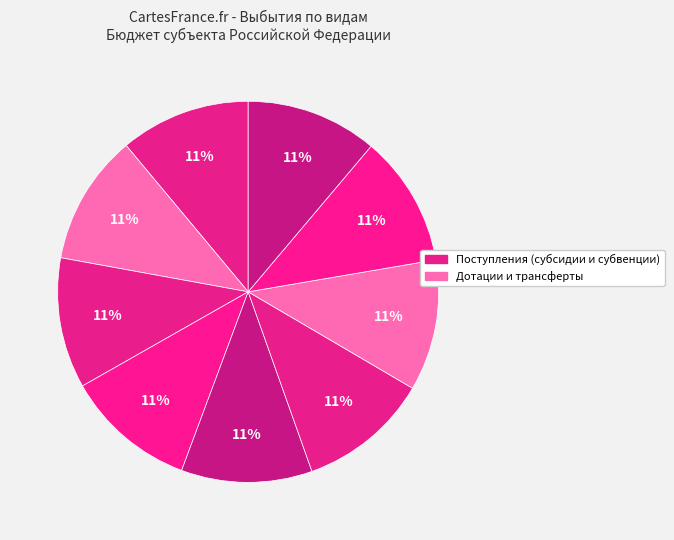

How many segments does this pie chart have?

9